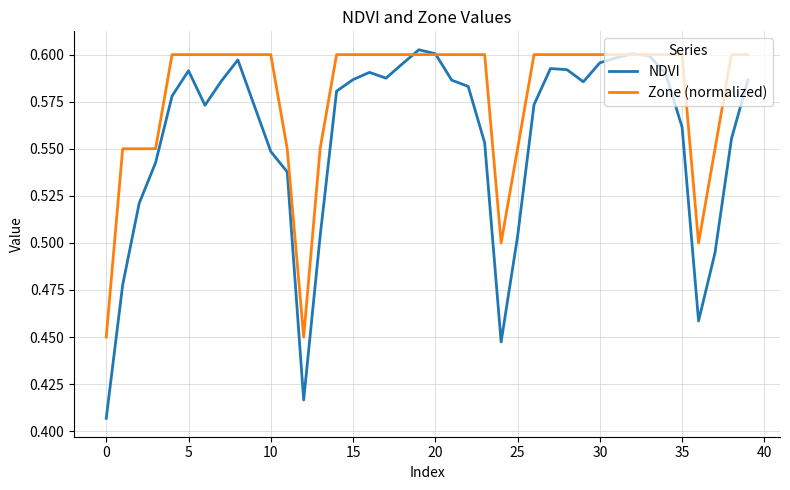

Which series has the largest total across all categories?

Zone (normalized)